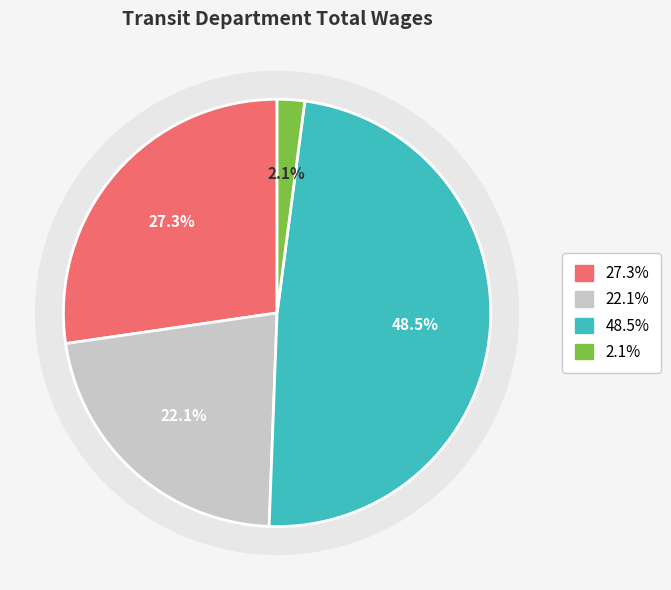

Does any single category account for the majority?

No